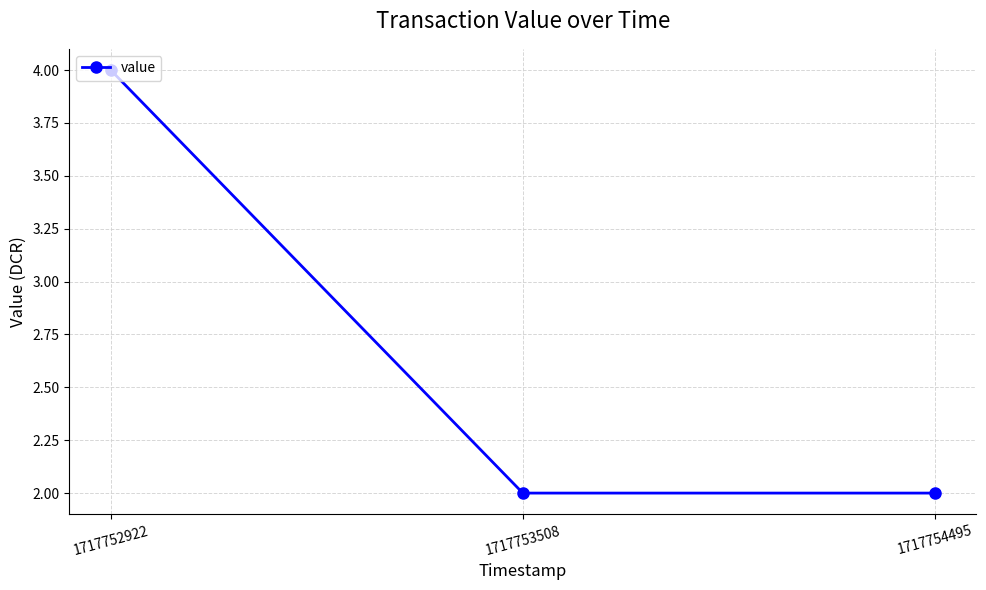

At which category does the chart reach its peak across all series?

1717752922